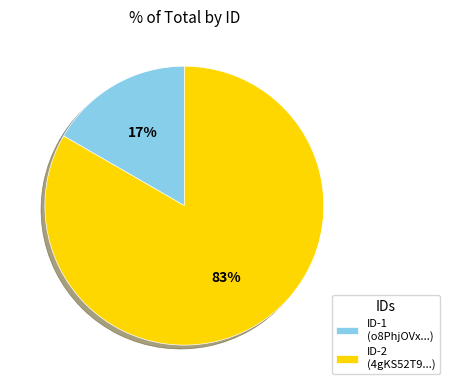

What percentage is the ID-1 (o8PhjOVx...) slice, to the nearest percent?

17%